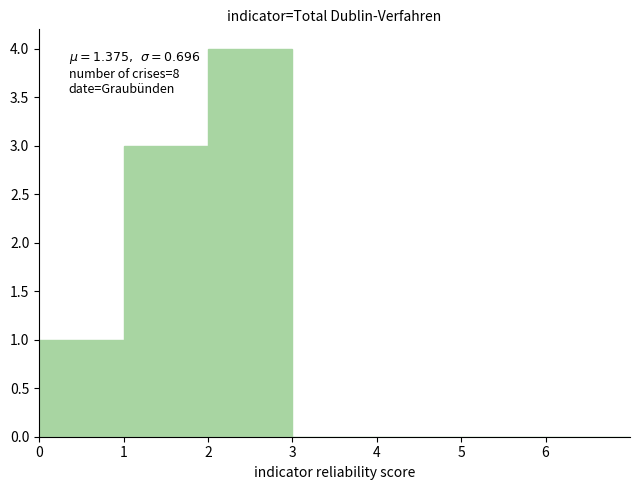

Which range on the x-axis has the tallest bar?

2 to 3